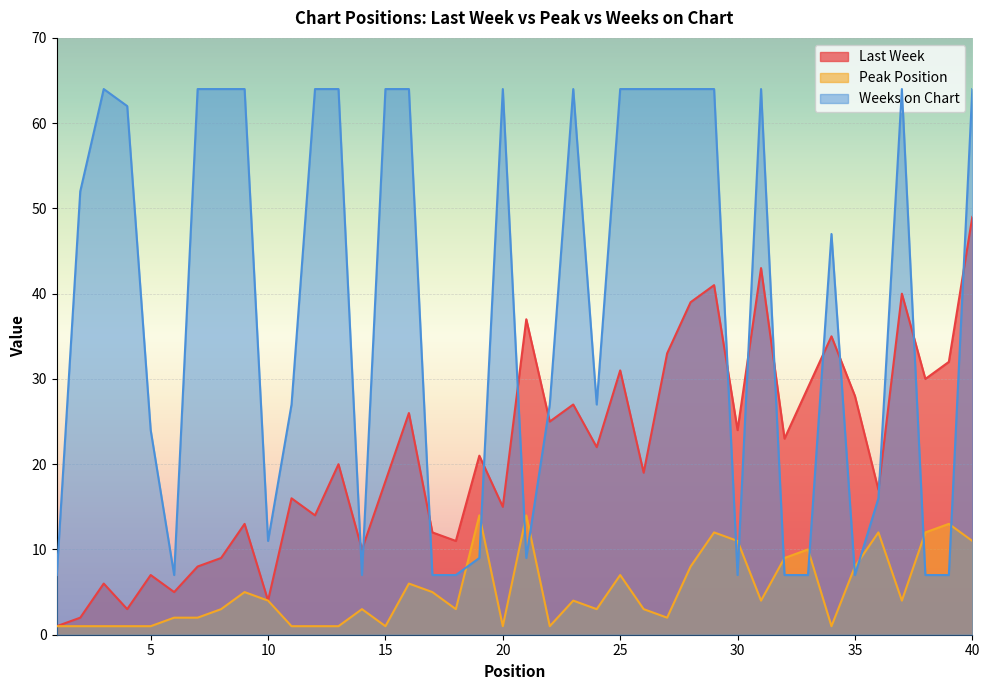

What is the difference between the highest and lowest values at 29?

52